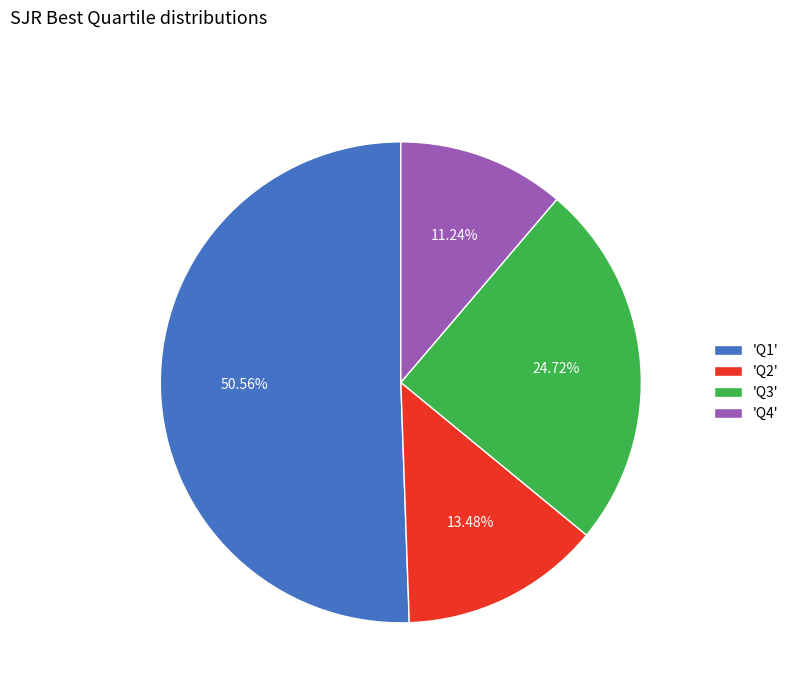

Rank the categories by value from lowest to highest.

'Q4', 'Q2', 'Q3', 'Q1'